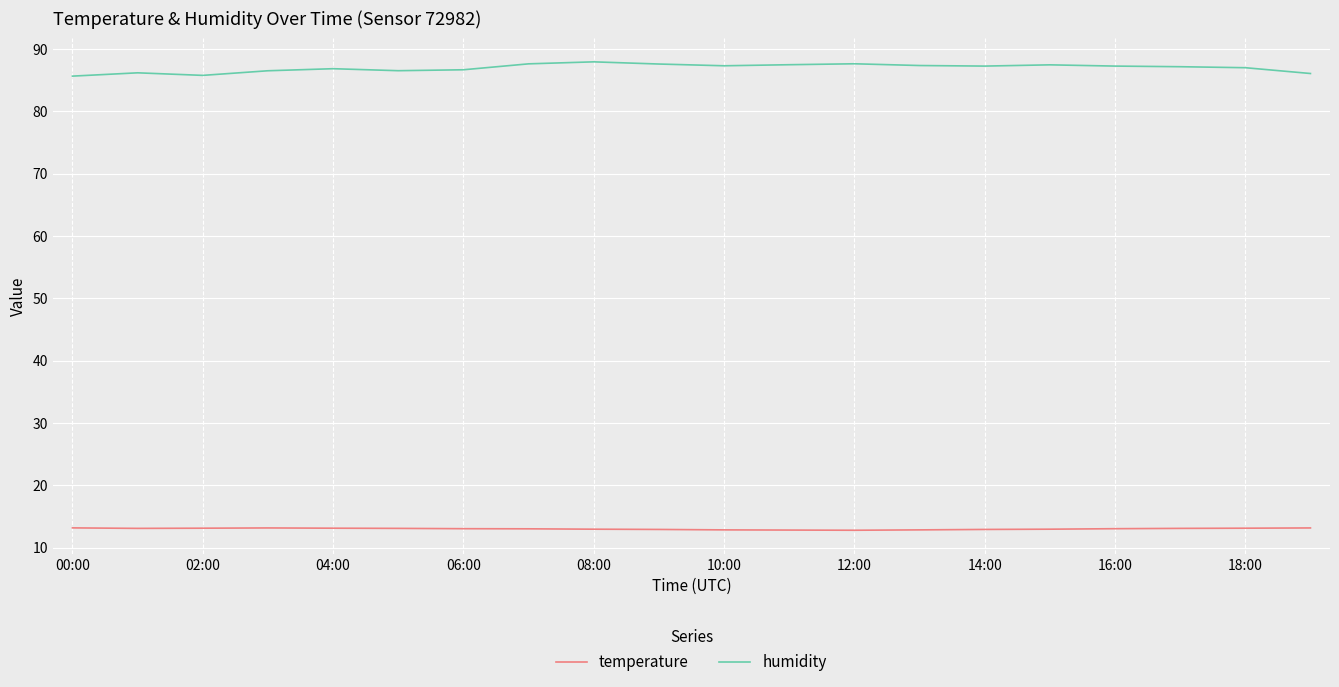

Rank the series by their average value, from lowest to highest.

temperature, humidity